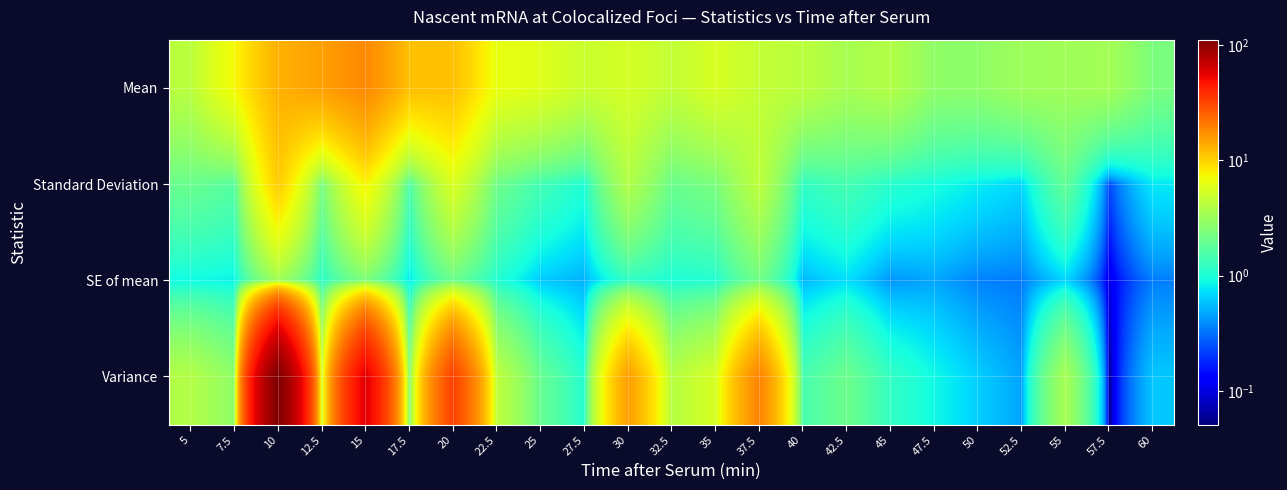

Which series changed the most between 10 and 57.5?

Variance